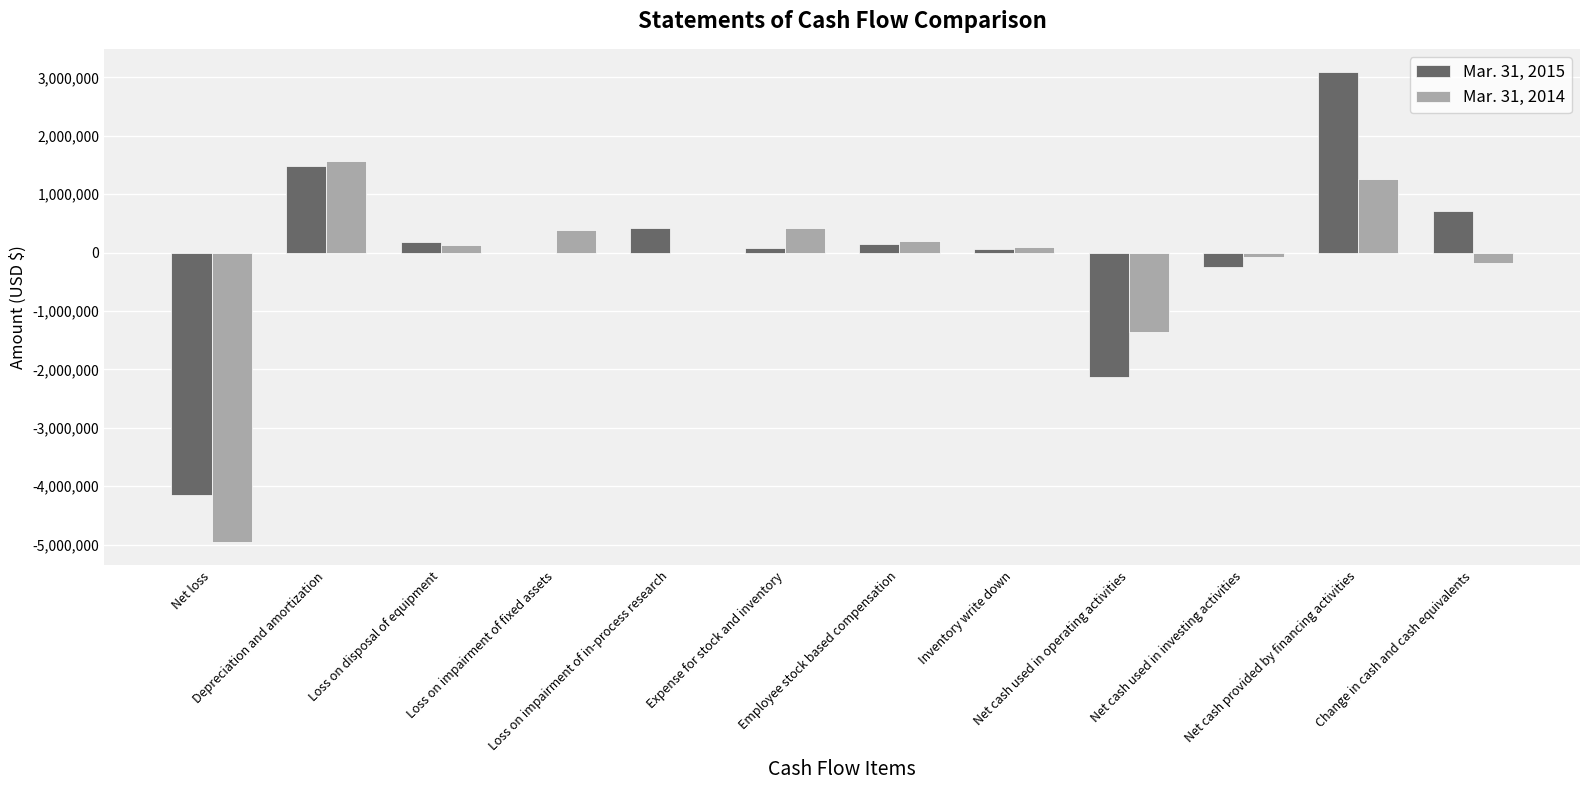

What is the greatest value displayed?

3087940